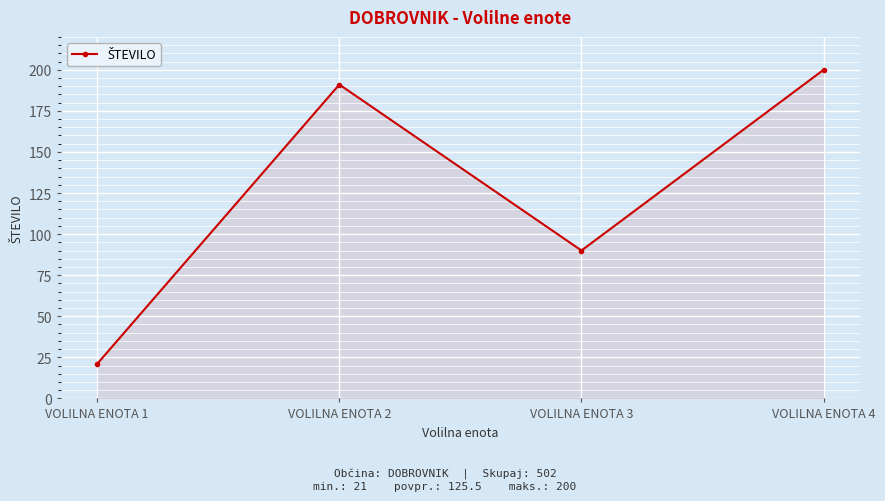

At which category does the chart reach its minimum across all series?

VOLILNA ENOTA 1